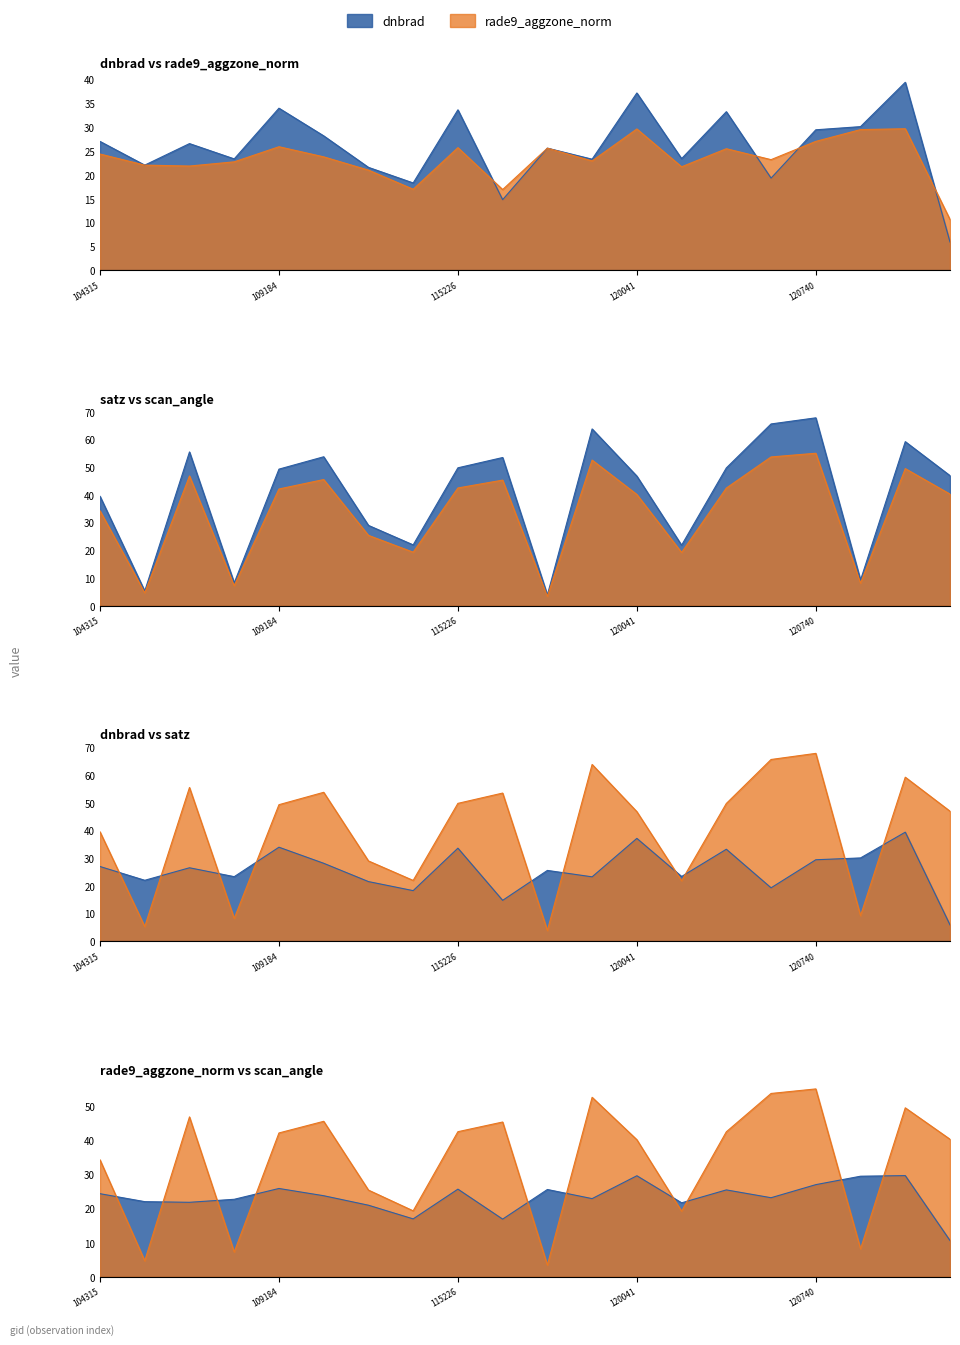

Rank the series by their maximum value, from lowest to highest.

rade9_aggzone_norm, dnbrad, scan_angle, satz